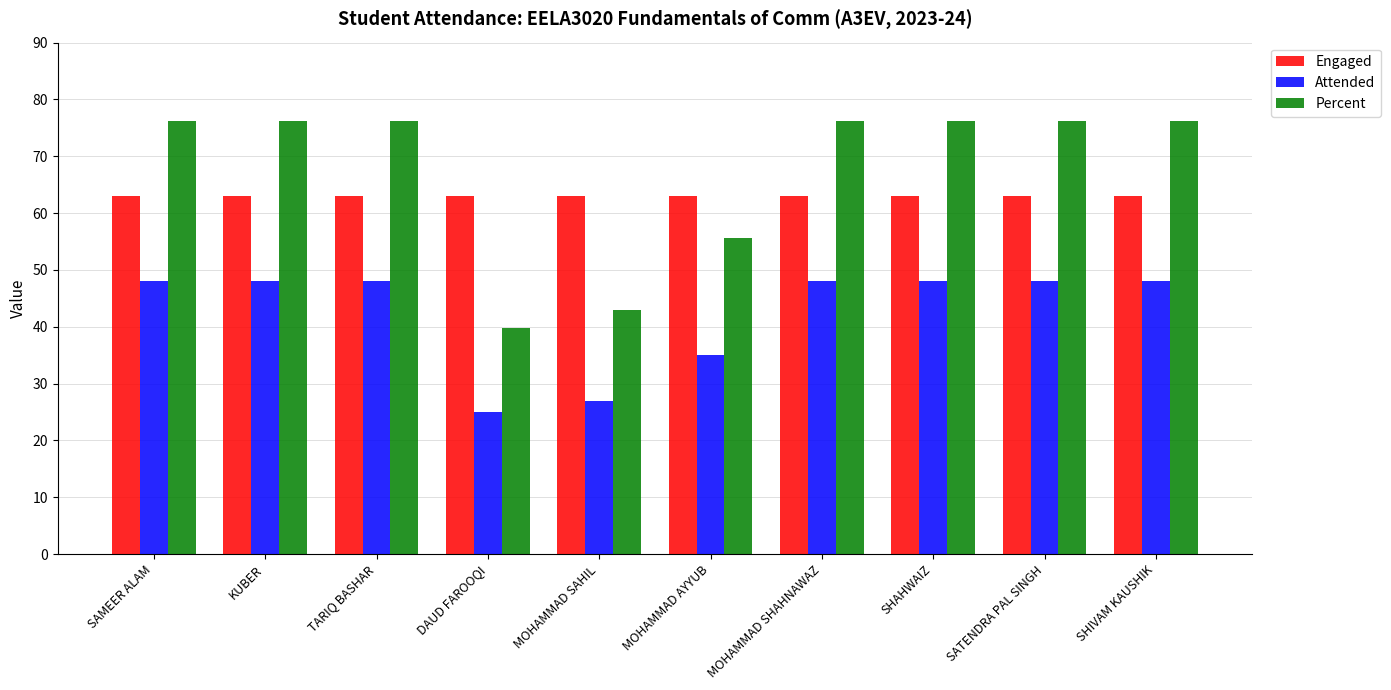

The value of Attended at SHAHWAIZ is 75.7. True or false?

False